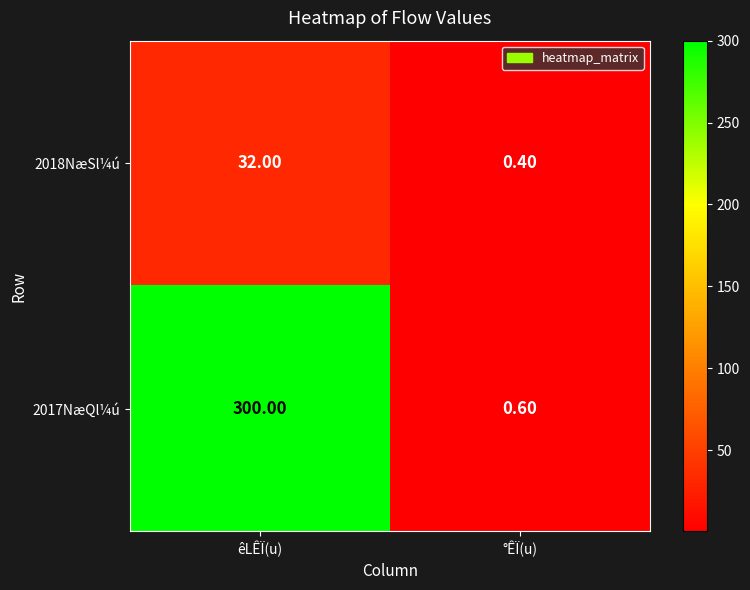

At which category does the chart reach its minimum across all series?

°ÊÏ(u)